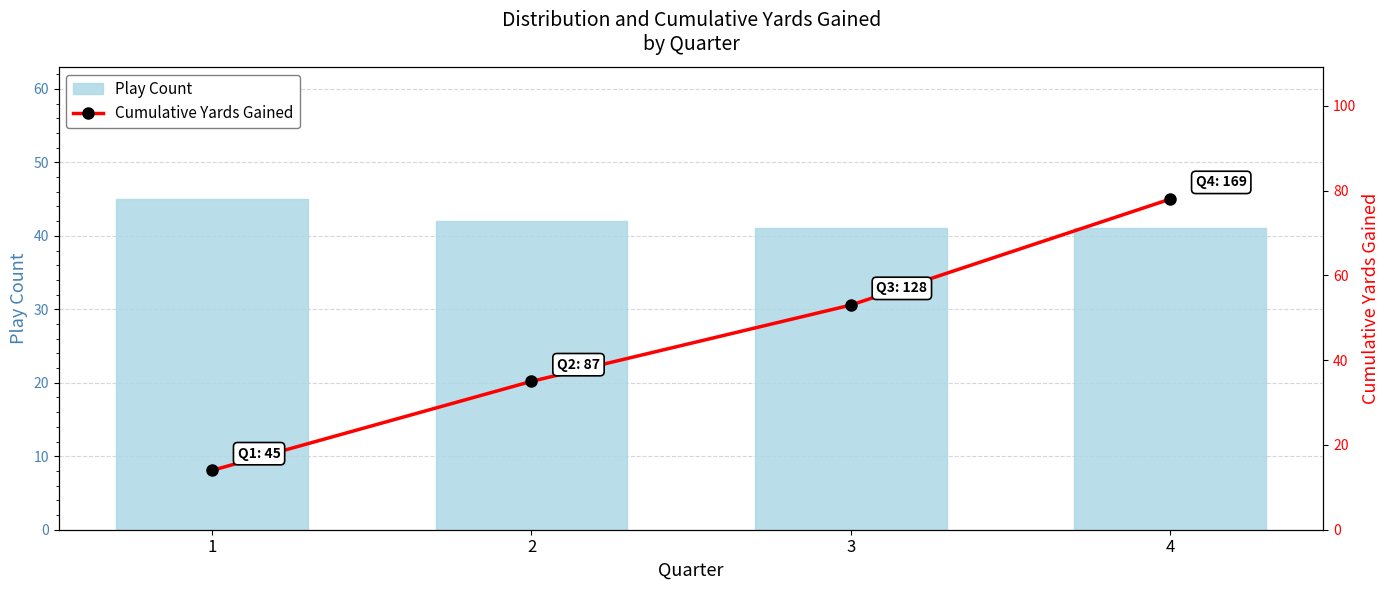

What is the average value of the Play Count series?

42